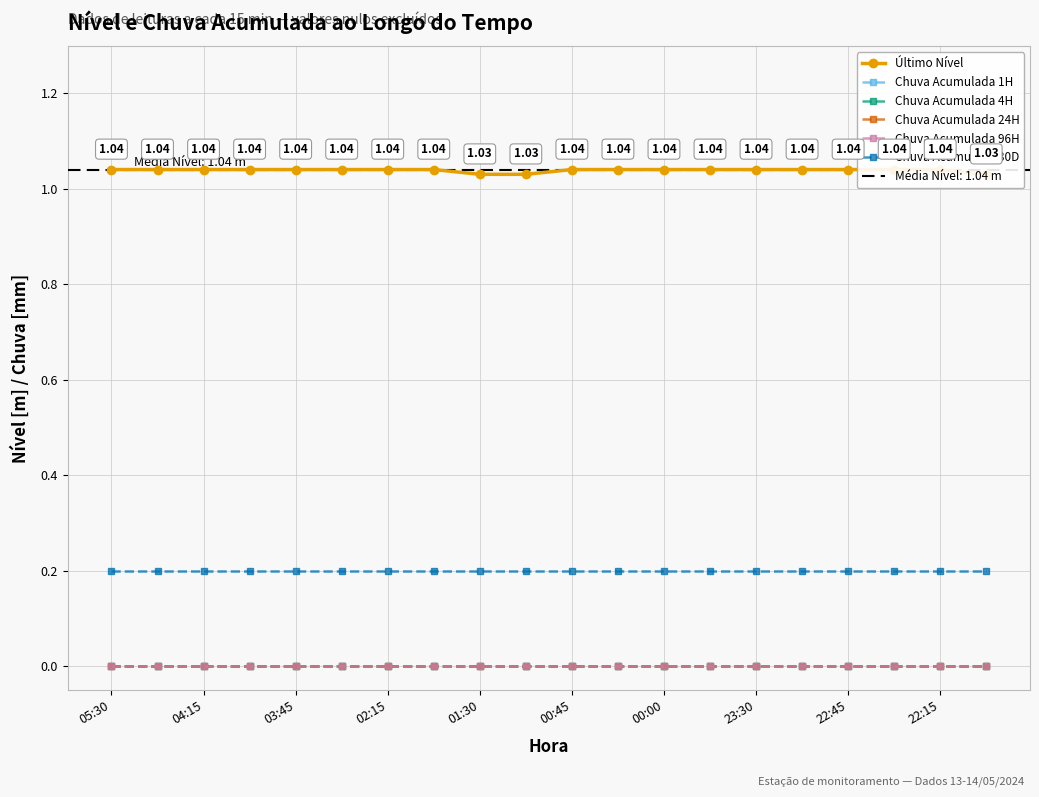

What is the sum of the Último Nível values at 04:15 and 00:45?

2.1